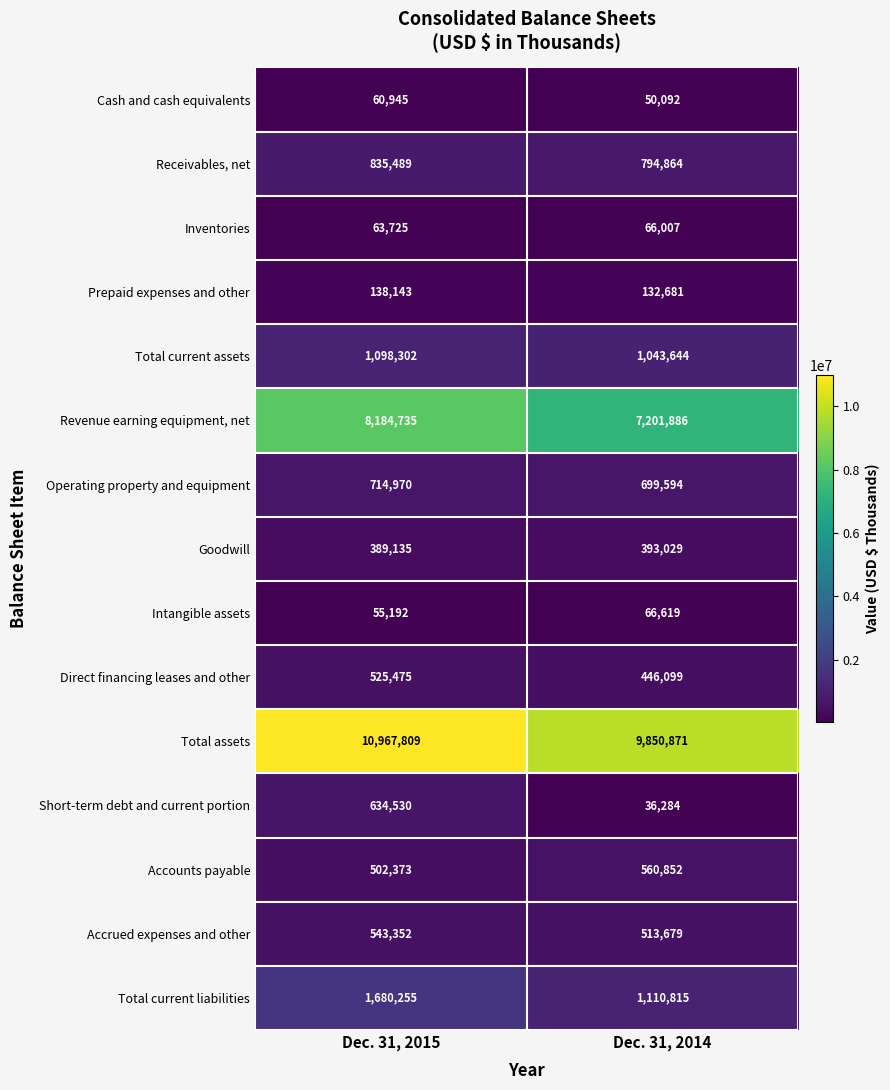

Which series has the largest total across all categories?

Total assets